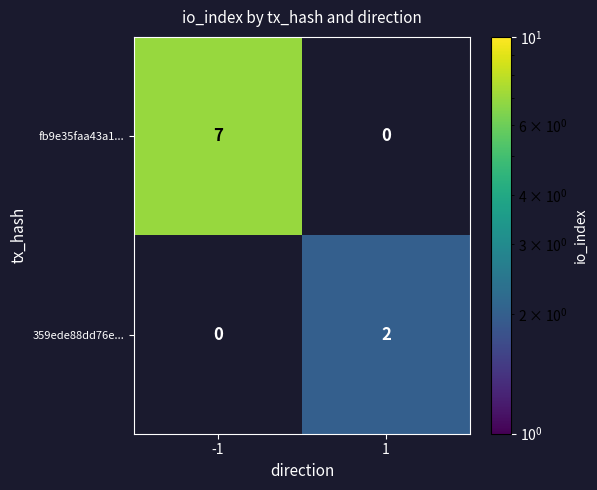

Is it true that 359ede88dd76e... equals 1 at 1?

False